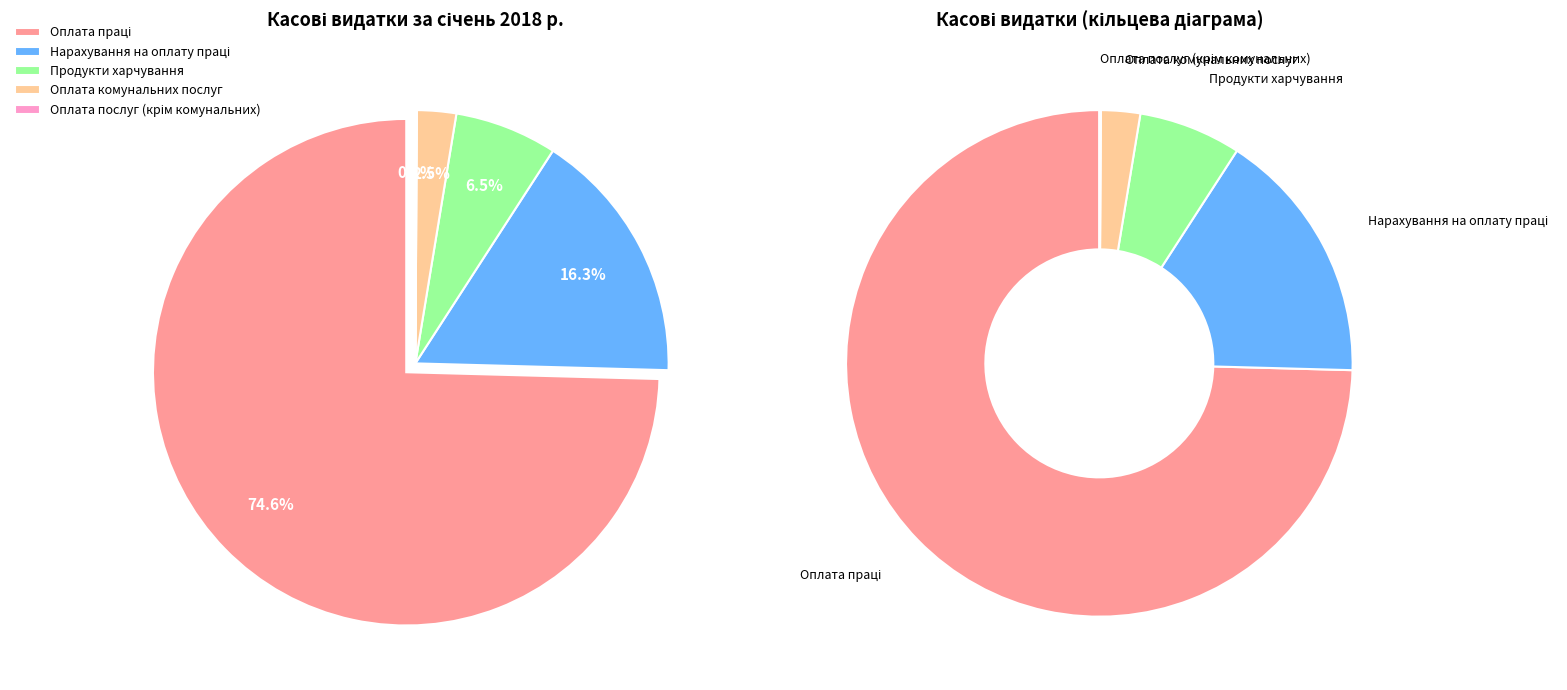

Is it true that Оплата комунальних послуг is 1% of the pie?

False